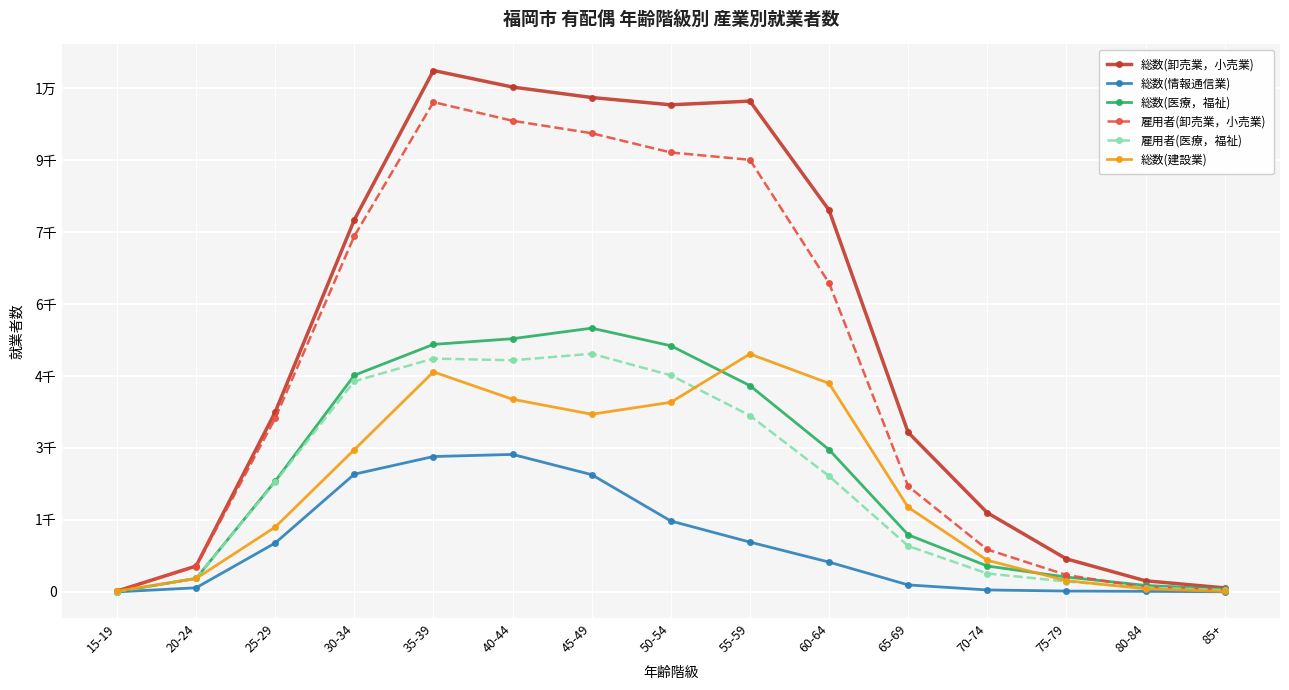

Rank the series by their maximum value, from highest to lowest.

総数(卸売業，小売業), 雇用者(卸売業，小売業), 総数(医療，福祉), 雇用者(医療，福祉), 総数(建設業), 総数(情報通信業)